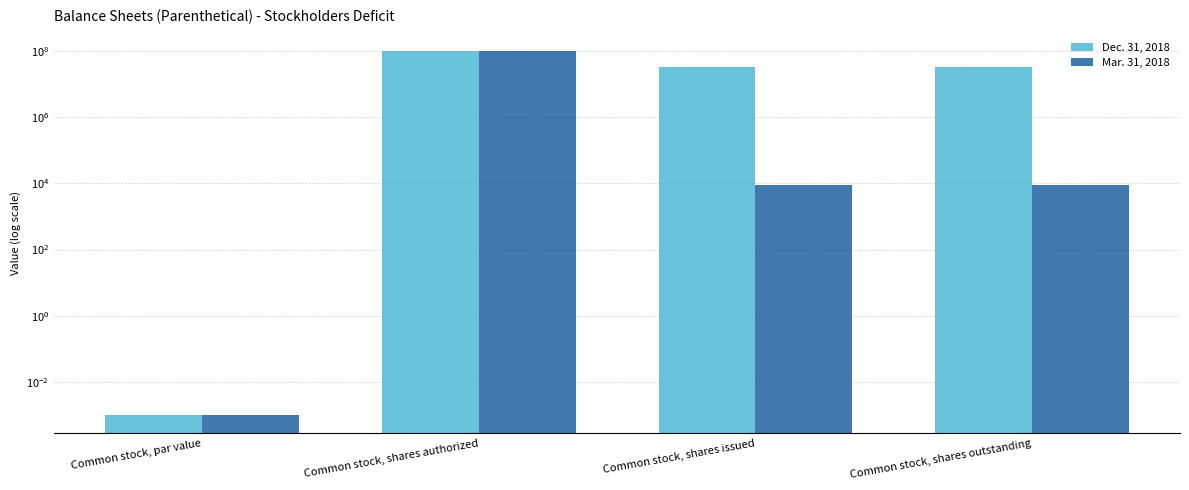

How many values in the Dec. 31, 2018 series exceed 33758785?

1